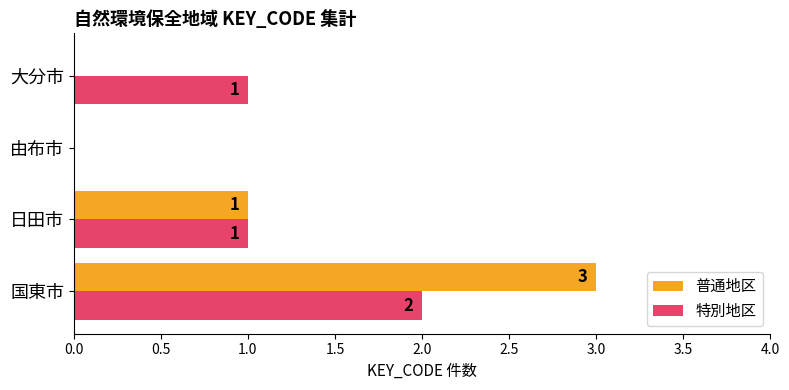

What is the total value across all series at 国東市?

5